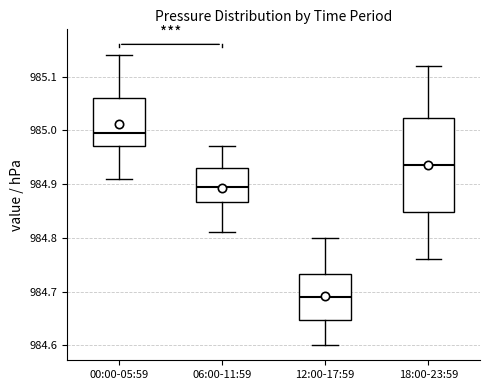

Where does the median line of the box for 12:00-17:59 sit on the y-axis? The values are not printed on the chart, so give them approximately, as read against the axis.

984.69